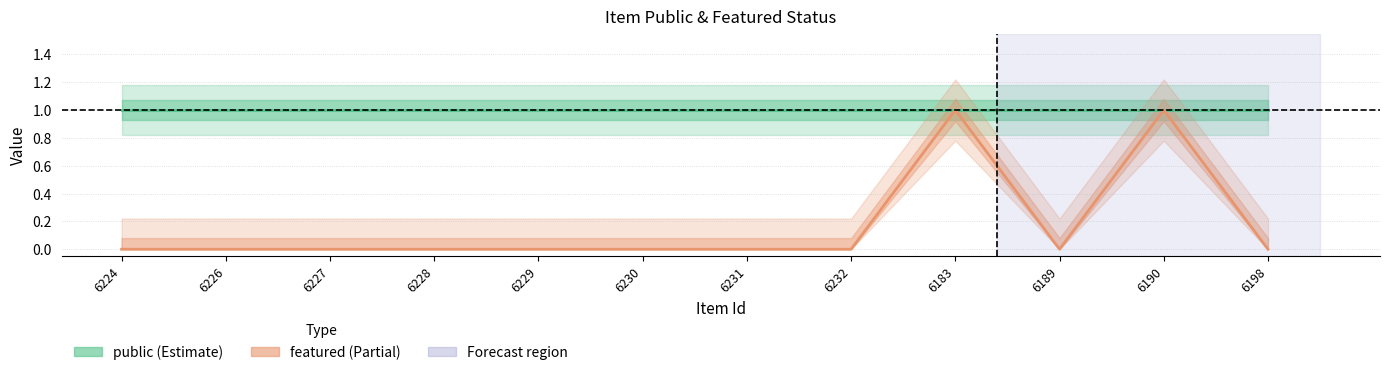

Count the number of data series in this chart.

2